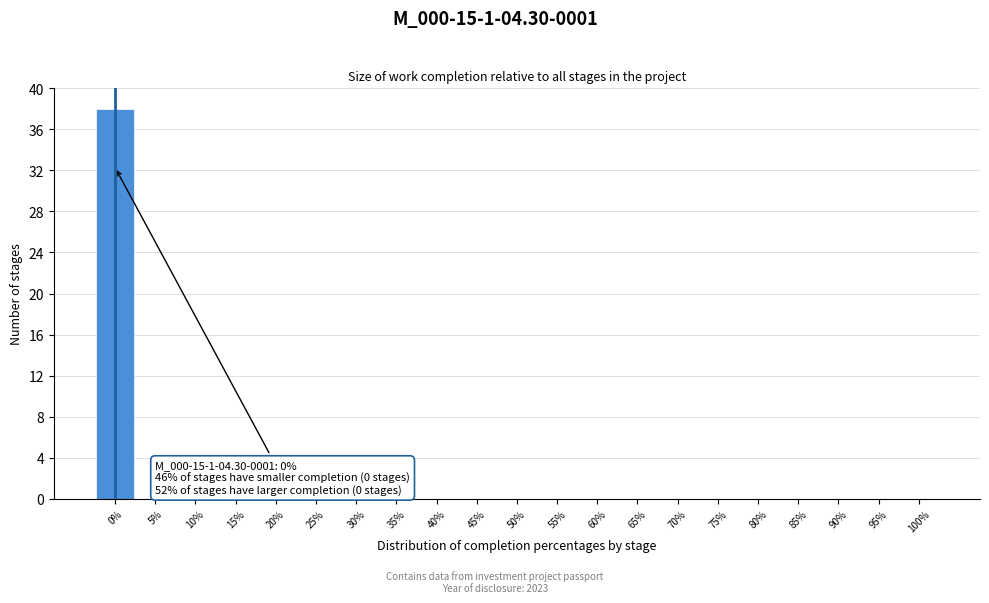

Which range on the x-axis has the tallest bar?

-2.5 to 2.5